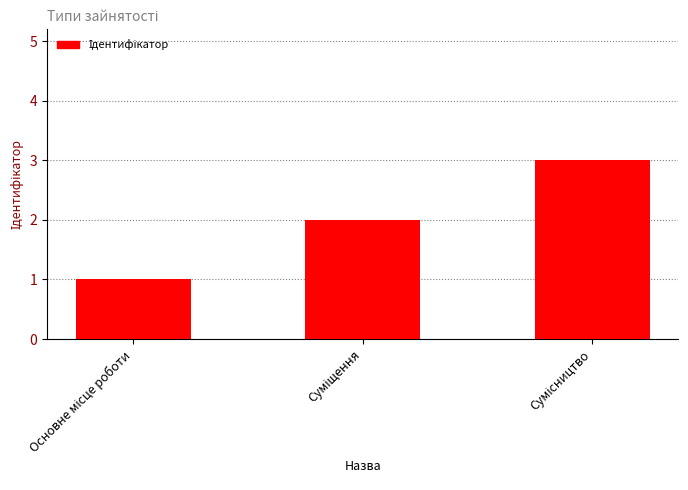

What is the maximum value shown in the chart?

3